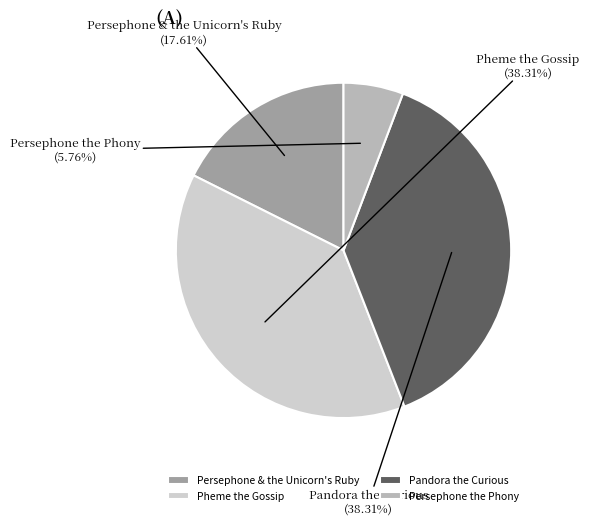

Is the sum of Pheme the Gossip and Persephone & the Unicorn's Ruby greater than half?

Yes